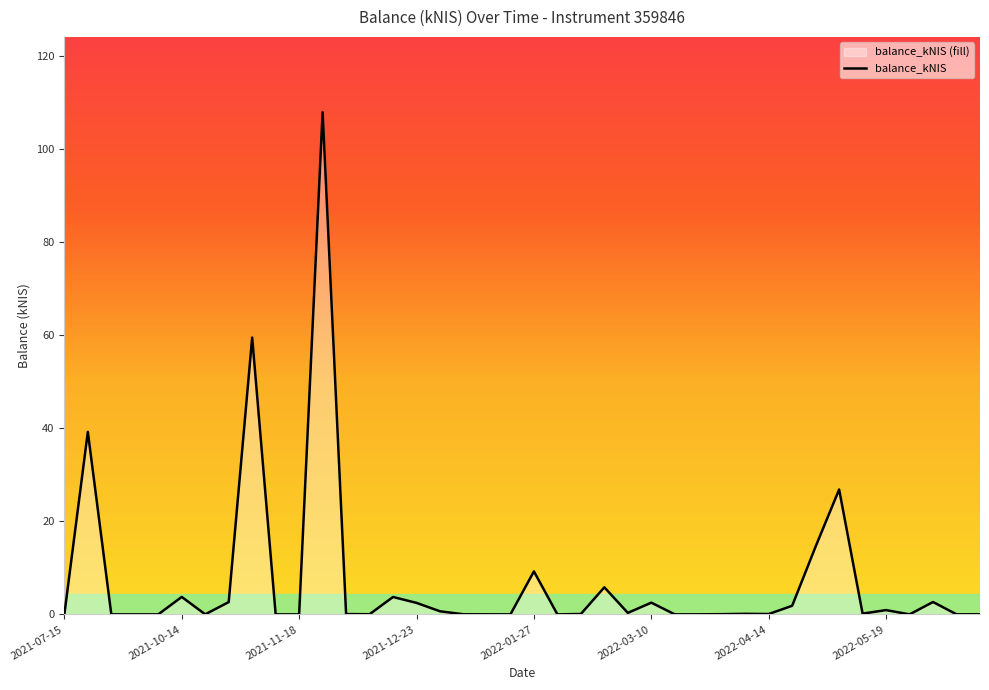

Is it true that the value at 2021-09-02 is 39.2?

True